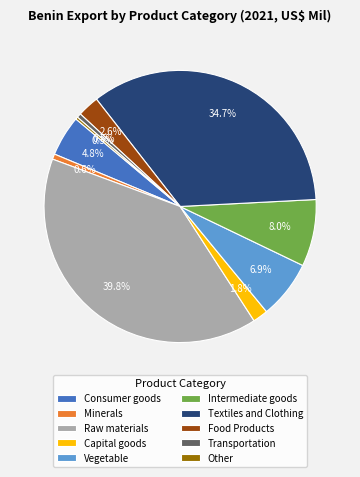

What is the largest slice in the pie chart?

Raw materials